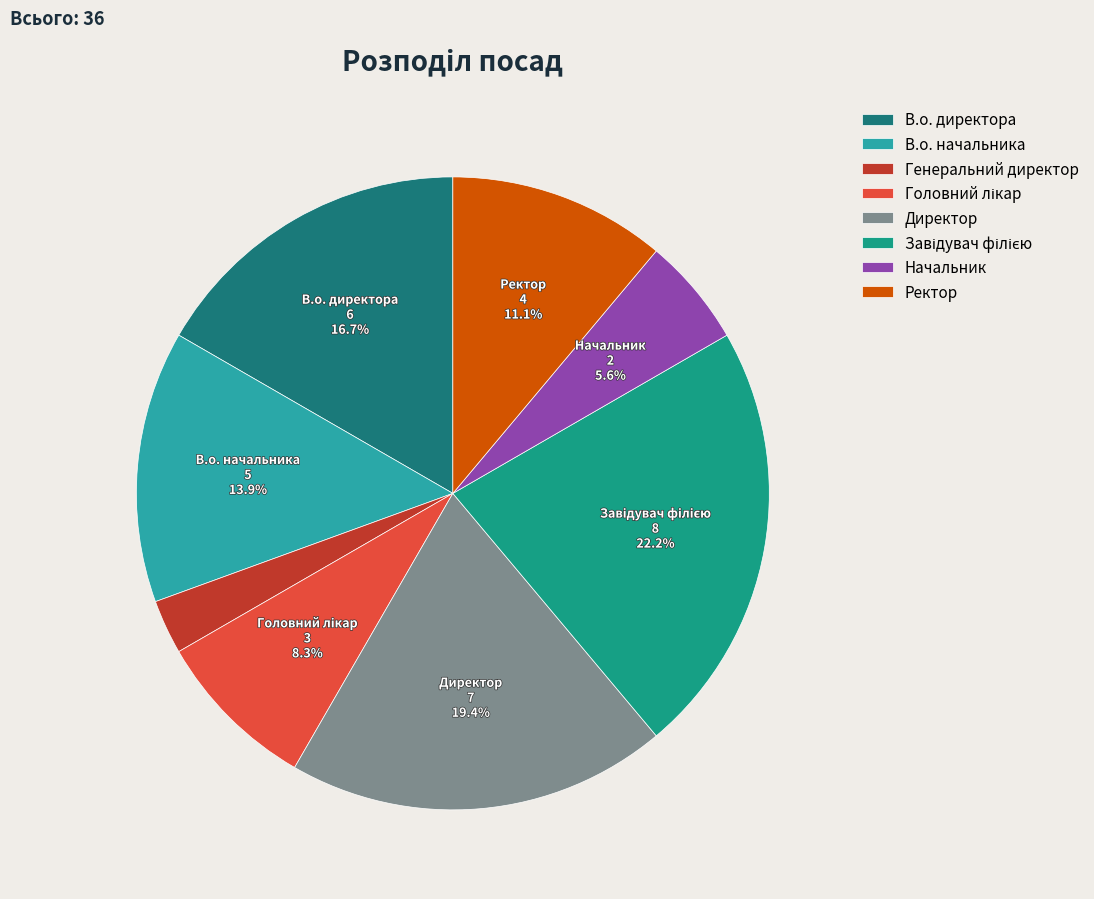

To the nearest percent, what is the combined percentage of Головний лікар and Начальник?

14%